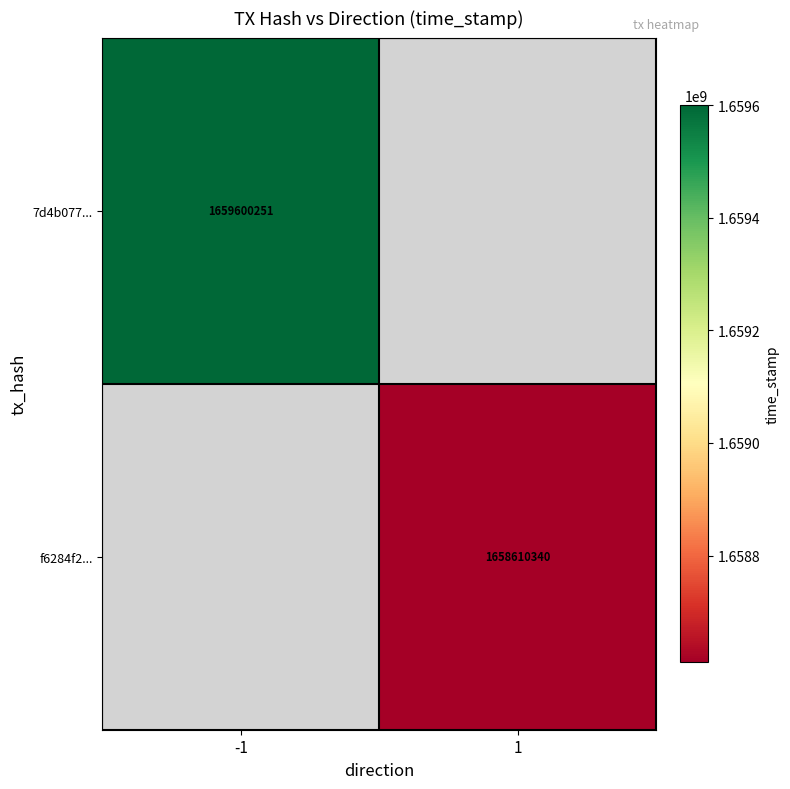

The value of f6284f2... at 1 is 2942809039. True or false?

False